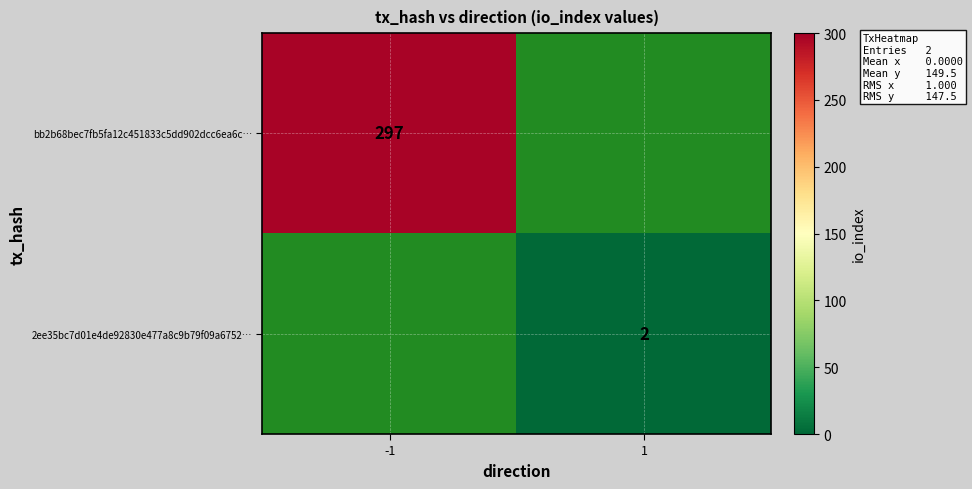

Is it true that 2ee35bc7d01e4de92830e477a8c9b79f09a6752… equals 2 at 1?

True